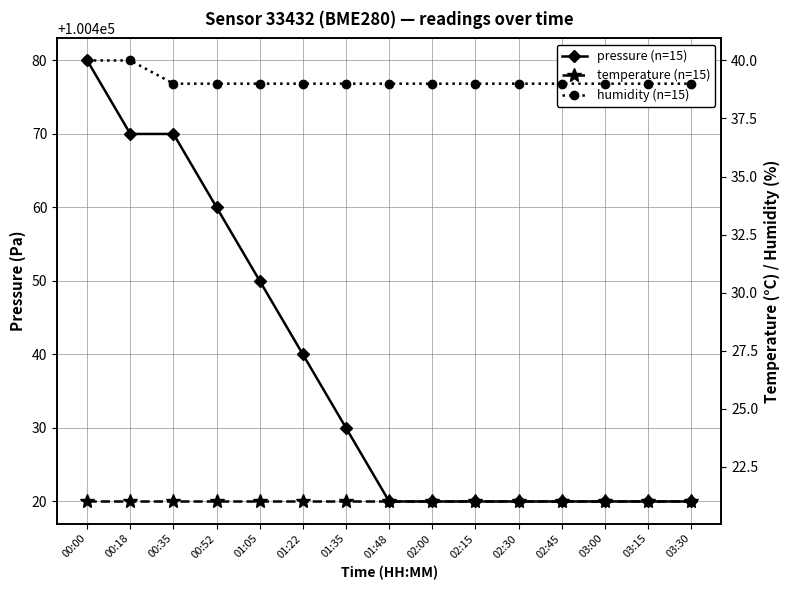

What is the spread (max minus min) of values at 03:15?

100399